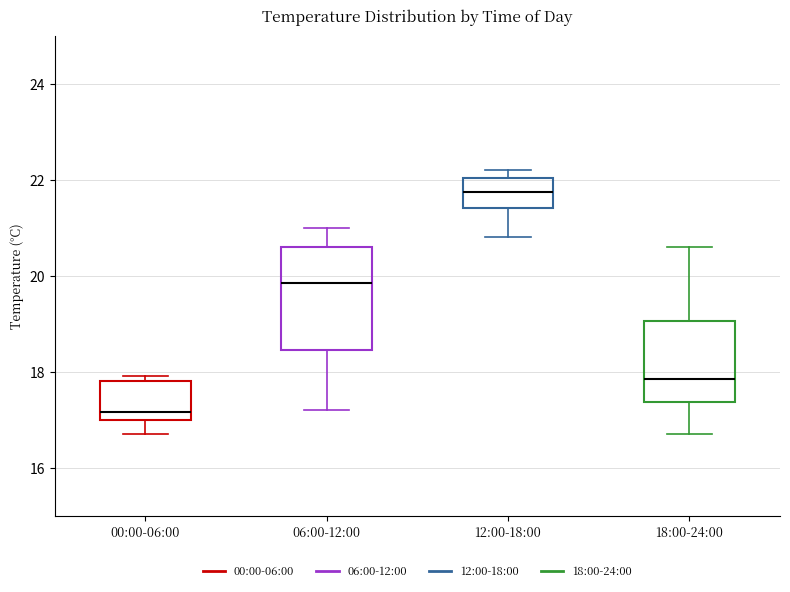

Which box has the highest median line?

12:00-18:00